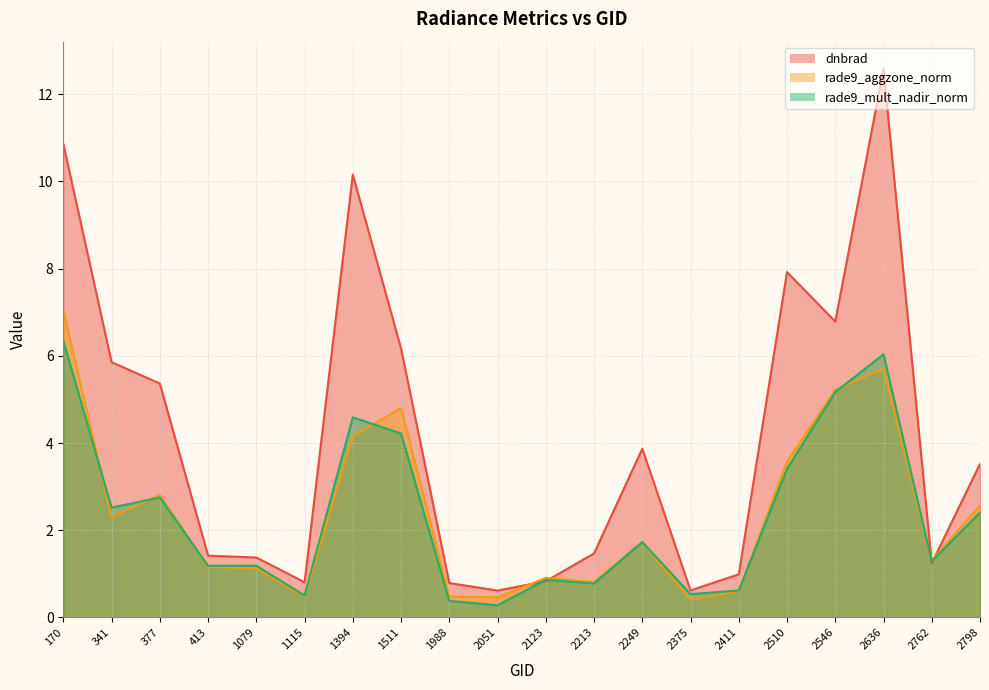

How many categories are shown in the chart?

20